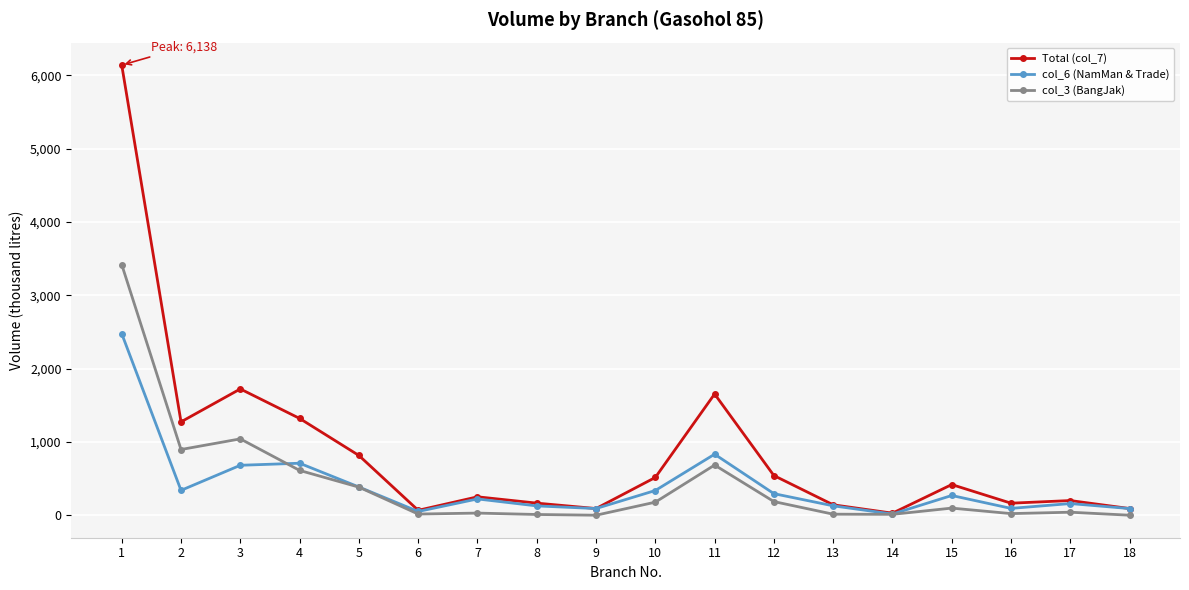

Which series has the widest spread of values?

Total (col_7)